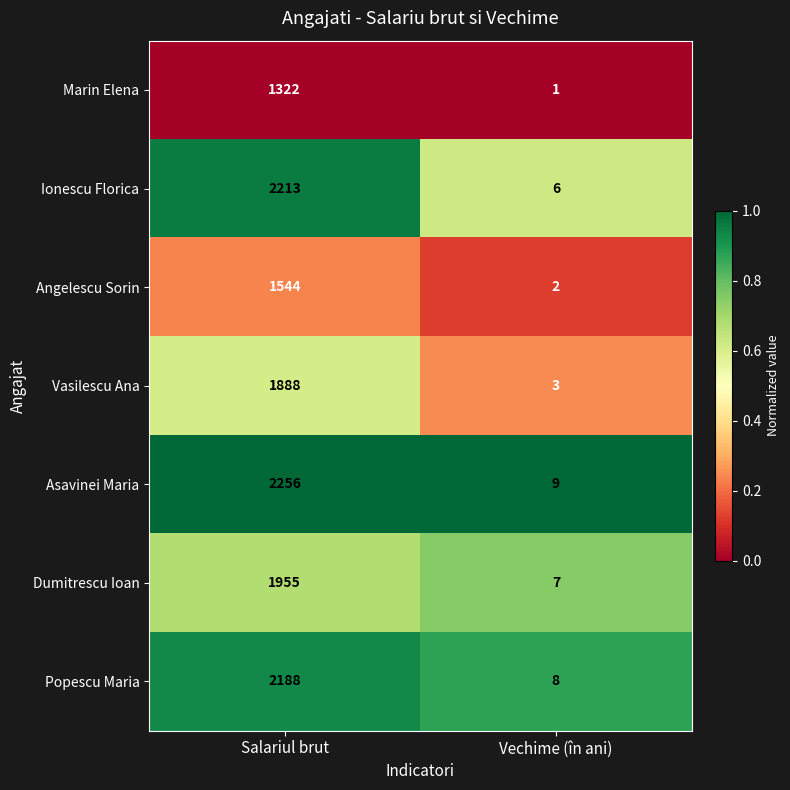

Reading left to right, what are all the values shown in this chart?

Marin Elena: 1322	1
Ionescu Florica: 2213	6
Angelescu Sorin: 1544	2
Vasilescu Ana: 1888	3
Asavinei Maria: 2256	9
Dumitrescu Ioan: 1955	7
Popescu Maria: 2188	8